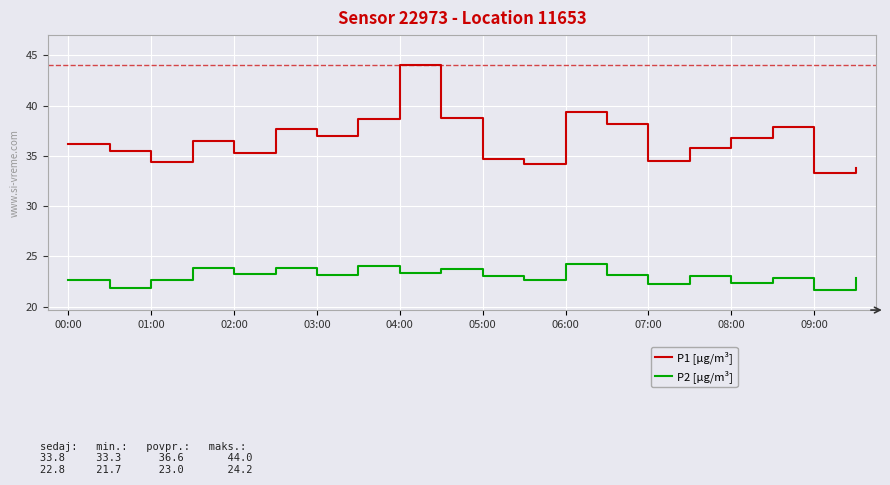

True or false: P1 [µg/m³] and P2 [µg/m³] cross at least once.

False